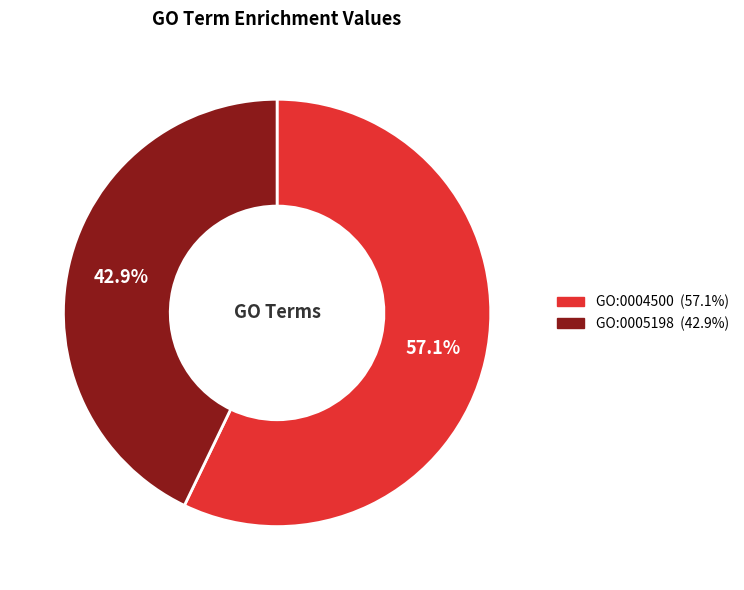

How much of the chart is everything except GO:0004500?

42.9%